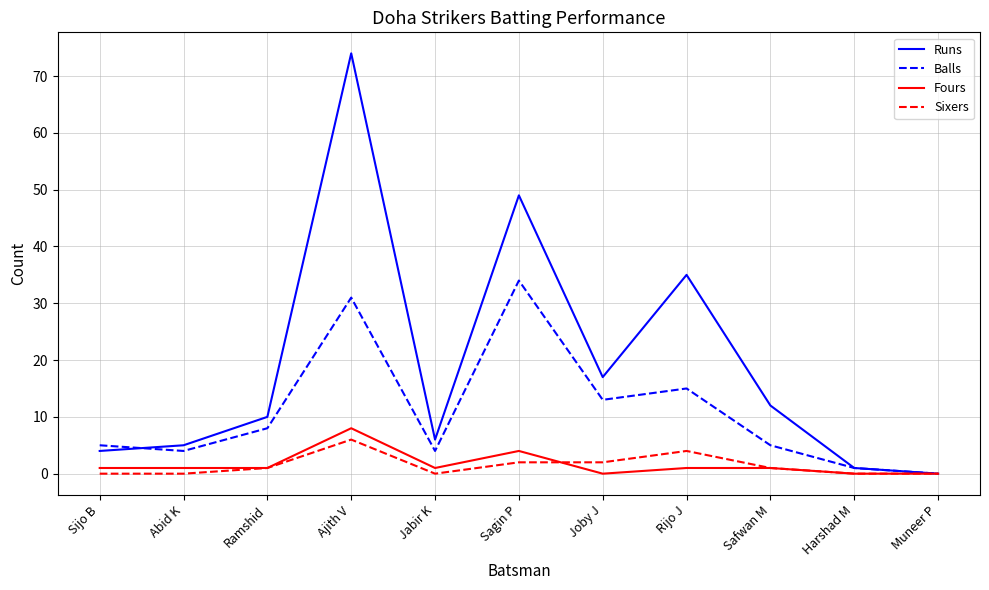

Is the value of Fours at Joby J greater than the value of Runs at Ramshid?

No